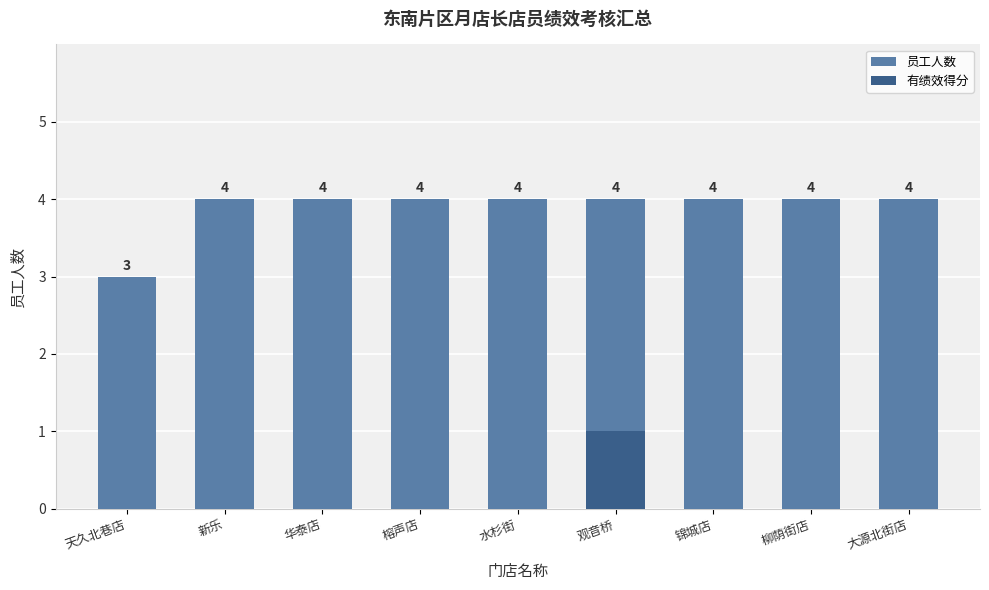

At which label does 有绩效得分 reach its peak?

观音桥